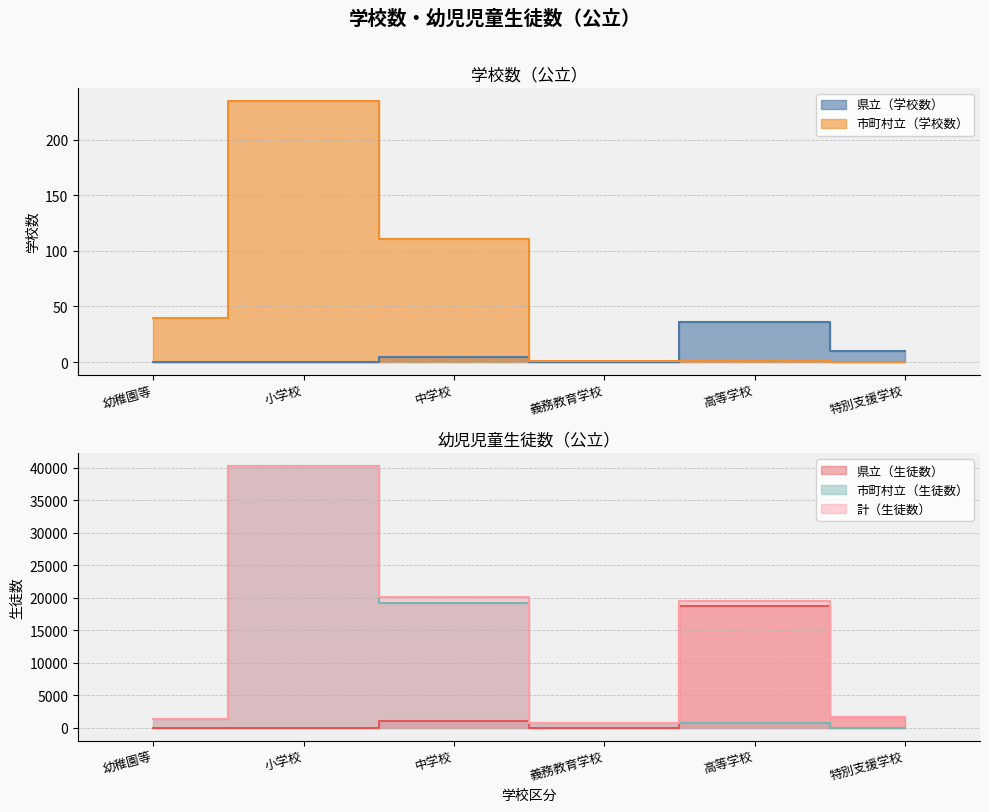

What is the label of the 6th point from the left?

特別支援学校